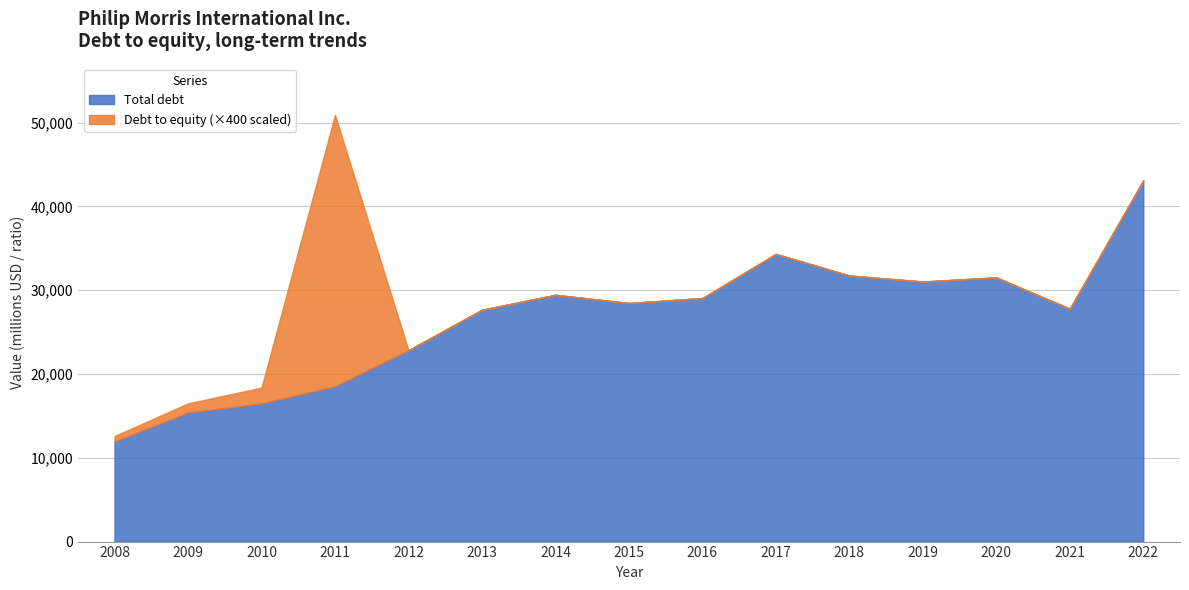

Reading left to right, list all the values displayed in this chart.

Total debt: 11961.0	15416.0	16502.0	18545.0	22839.0	27678.0	29455.0	28480.0	29067.0	34339.0	31759.0	31045.0	31536.0	27806.0	43123.0
Debt to equity: 1.6	2.7	4.7	81.0	0.0	0.0	0.0	0.0	0.0	0.0	0.0	0.0	0.0	0.0	0.0